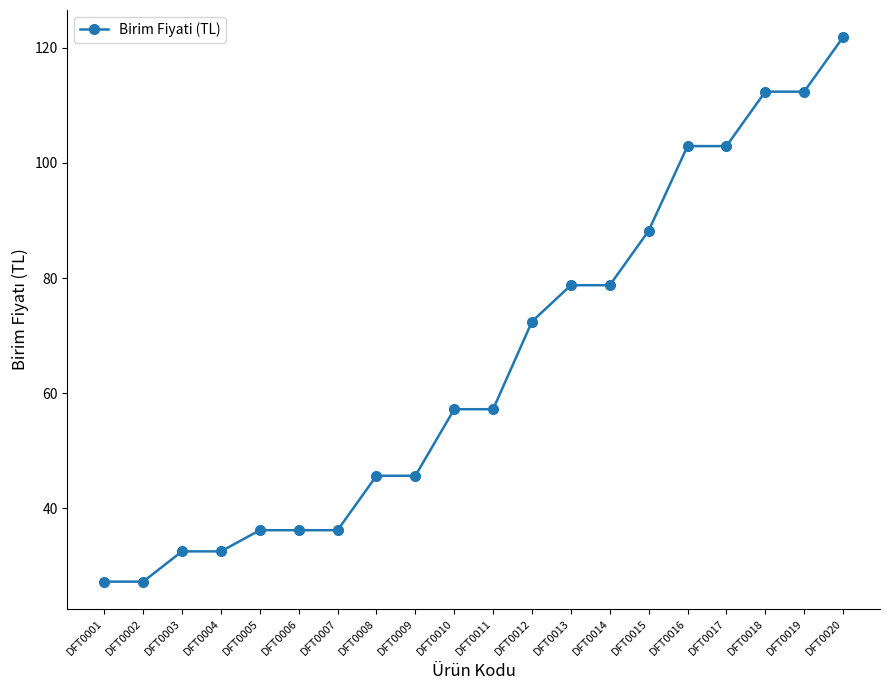

The value at DFT0018 is 197.5. True or false?

False